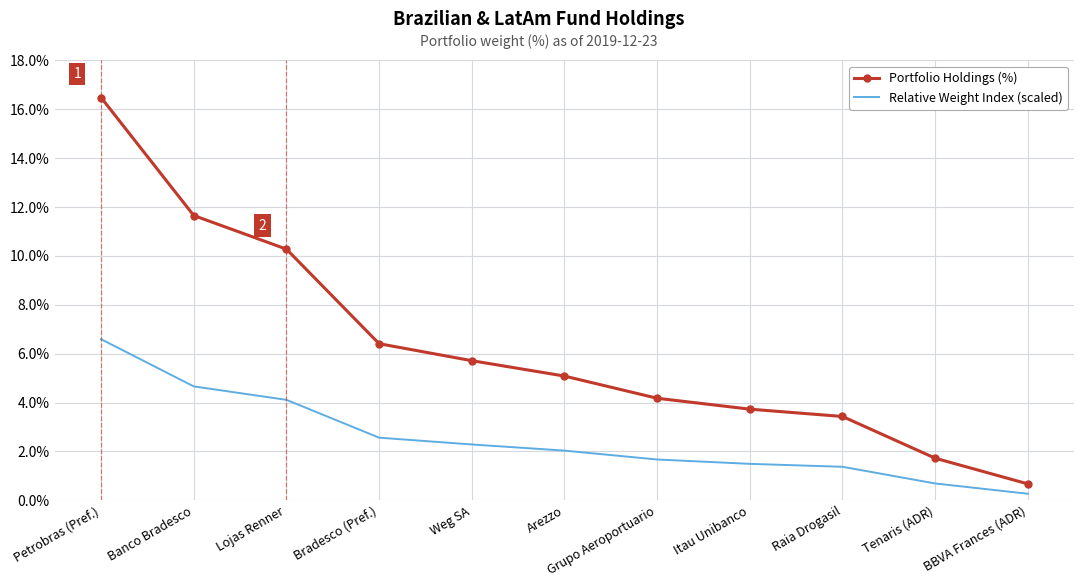

At Tenaris (ADR), list the series in order from largest to smallest.

Portfolio Holdings (%), Relative Weight Index (scaled)